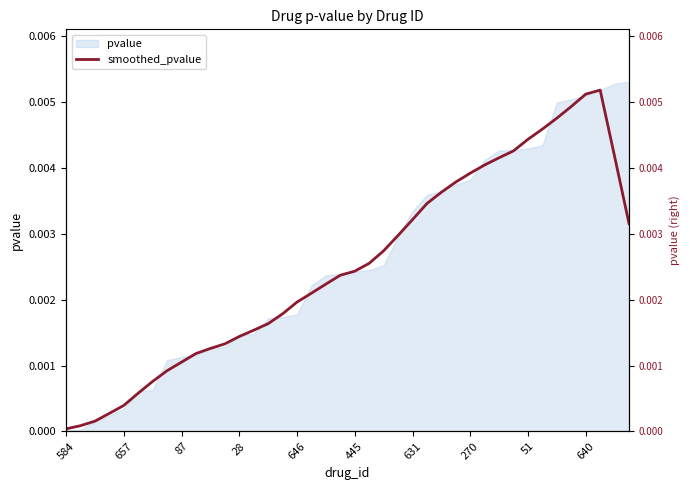

At which category does the data reach its first local peak?

37